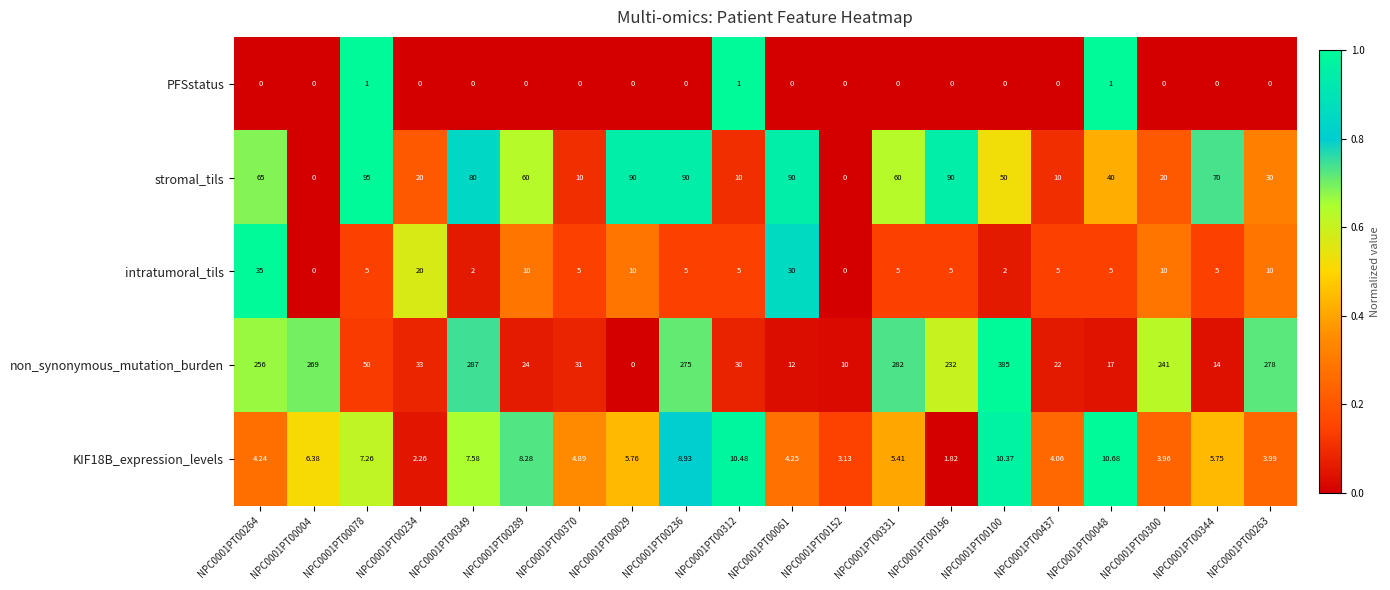

Is the value of KIF18B_expression_levels at NPC0001PT00196 greater than the value of non_synonymous_mutation_burden at NPC0001PT00437?

No